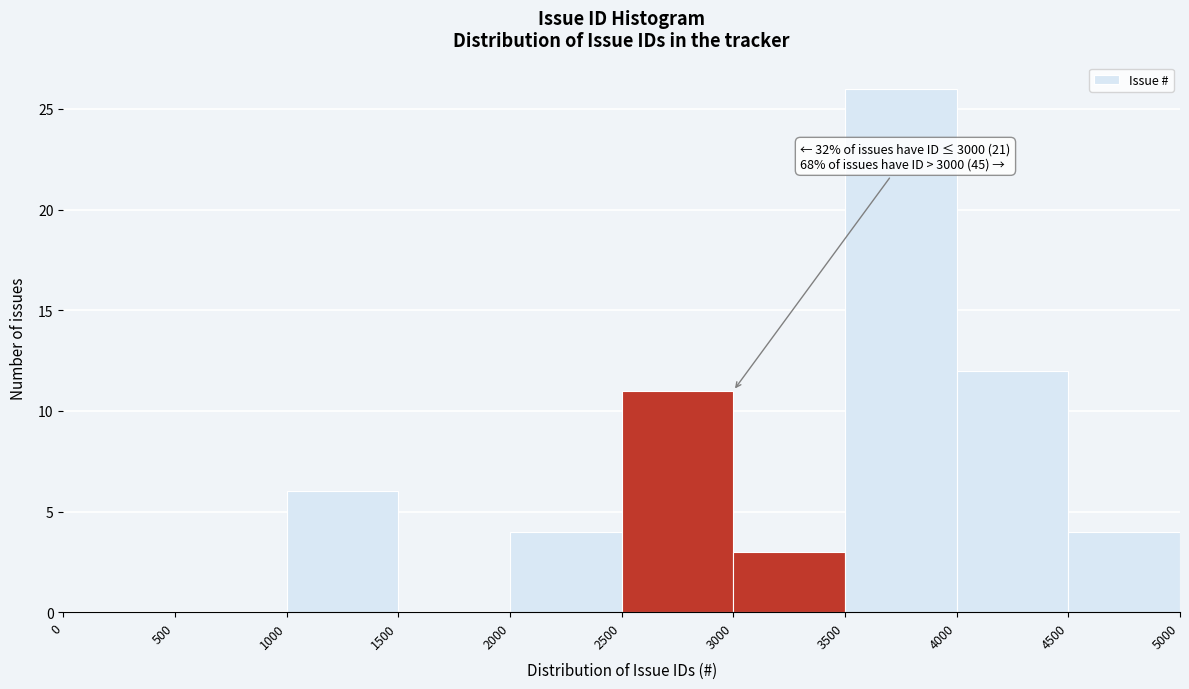

Over which range of the x-axis is the bar tallest?

3500 to 4000